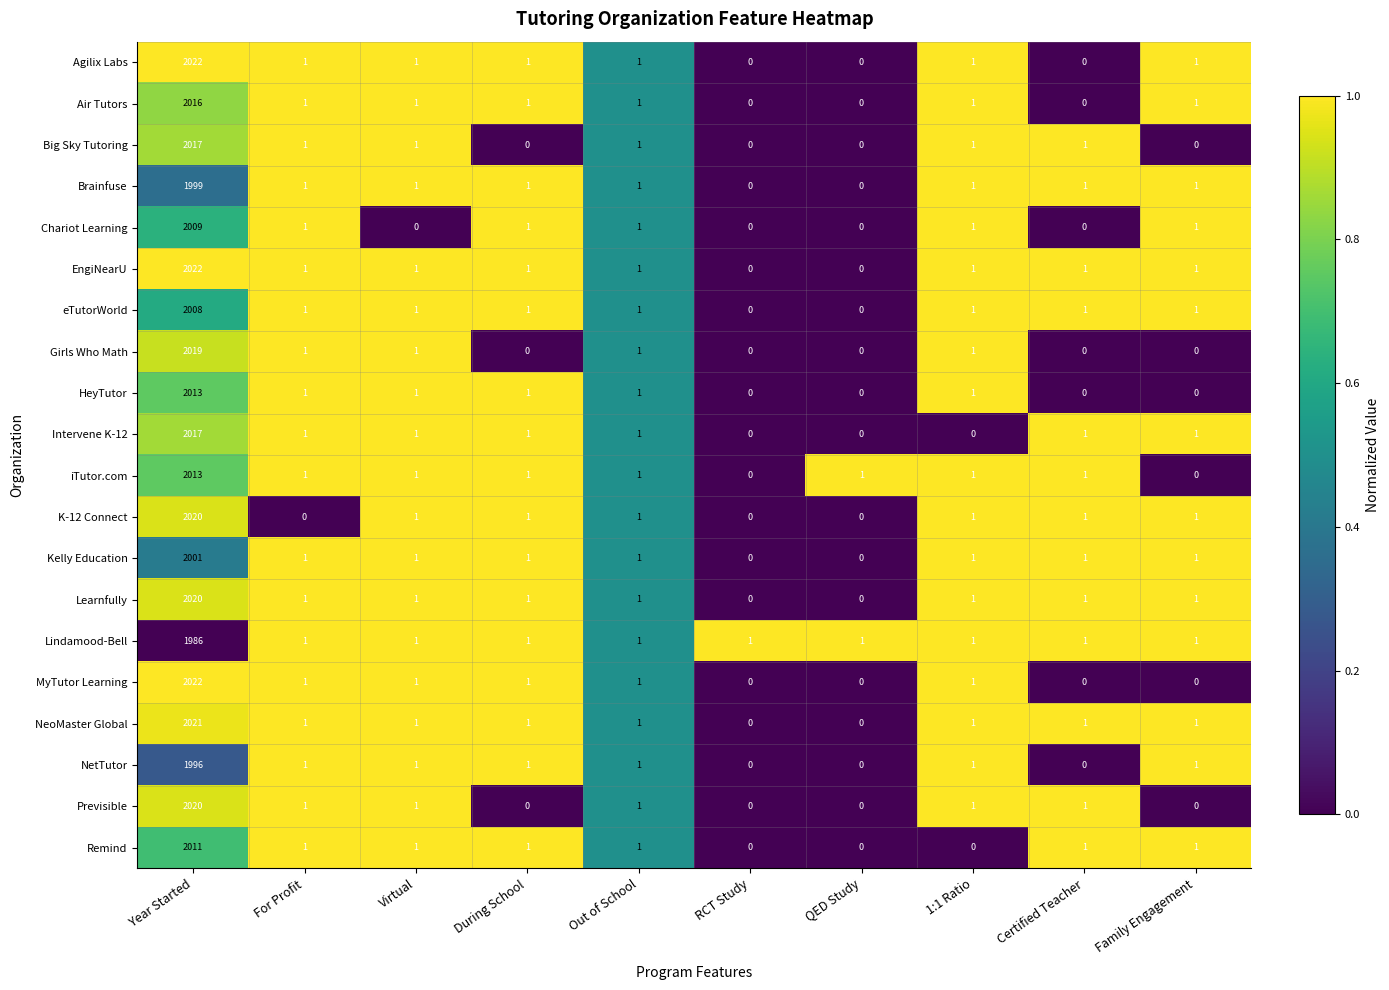

How many distinct data groups are displayed?

20